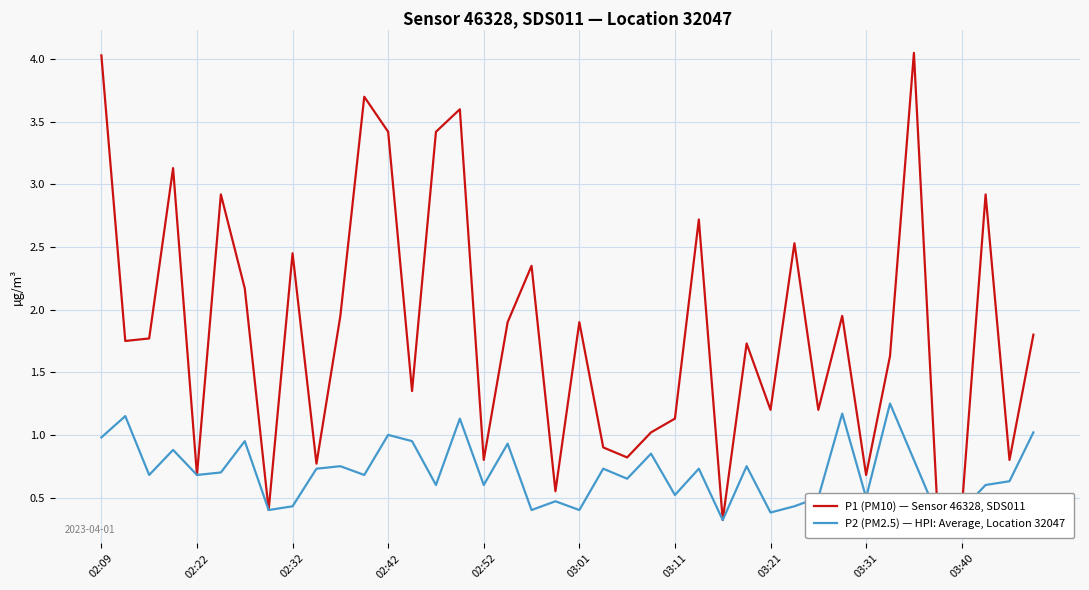

Rank the series by their maximum value, from highest to lowest.

P1 (PM10) — Sensor 46328, SDS011, P2 (PM2.5) — HPI: Average, Location 32047